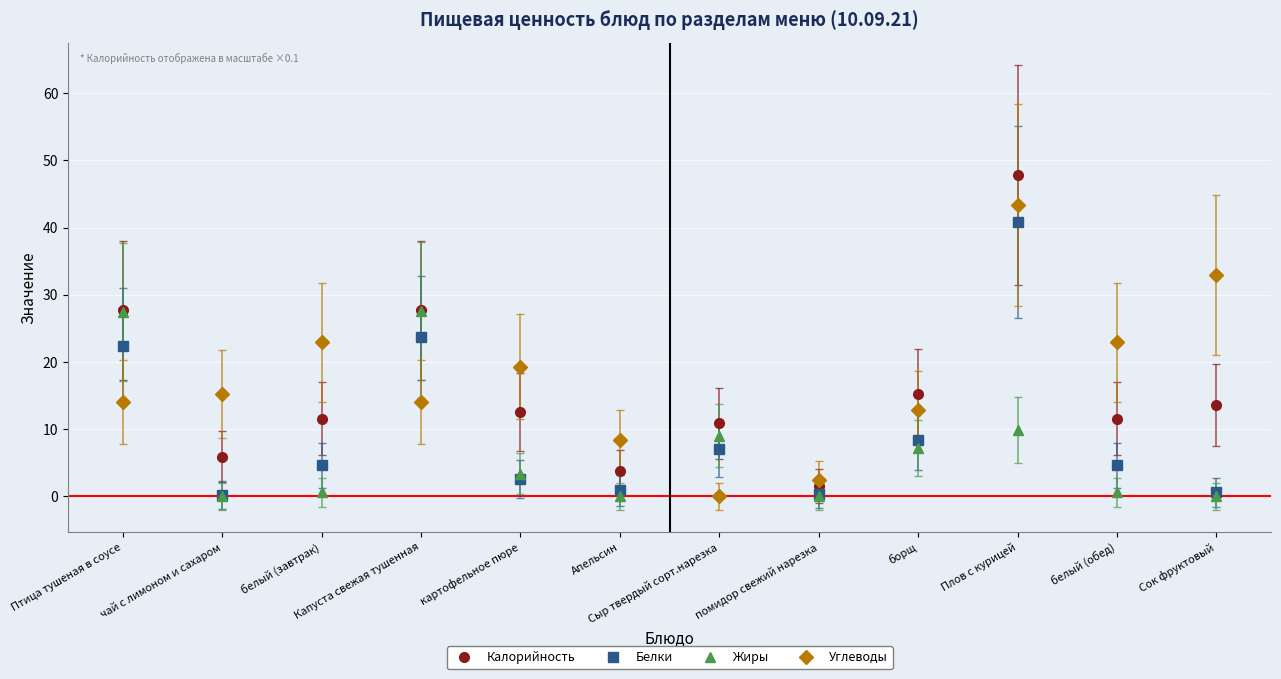

What are all the series names shown in the legend?

Калорийность, Белки, Жиры, Углеводы